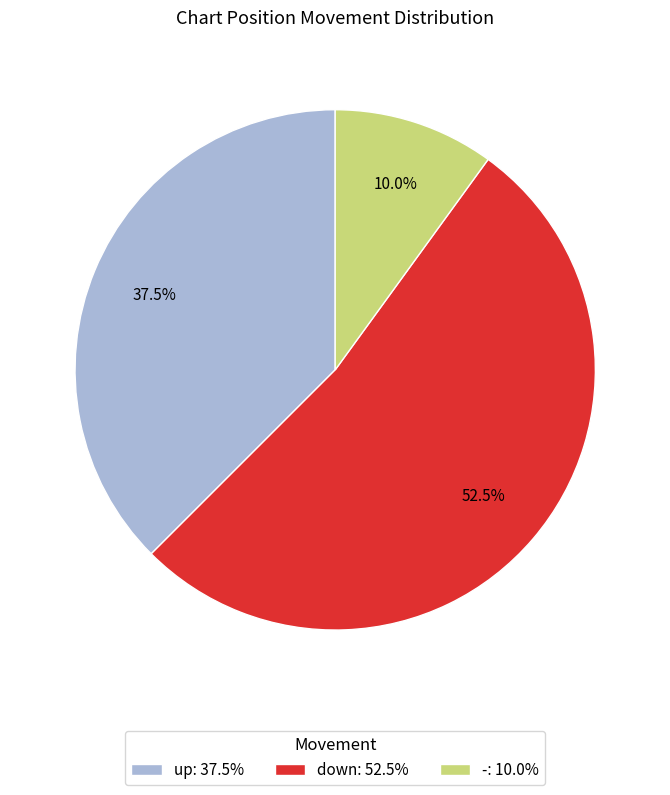

Combined, do - and down account for over 50%?

Yes